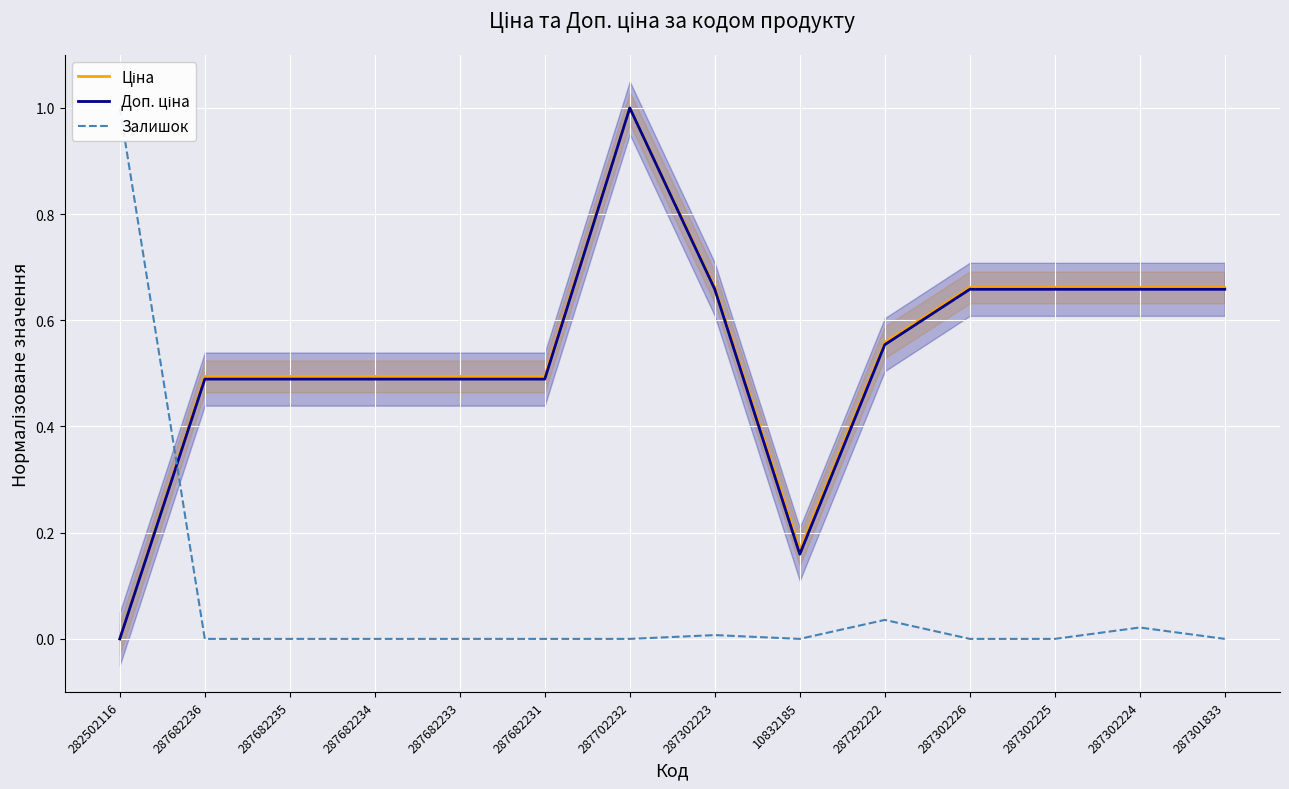

At which category is the sum across all series the highest?

287702232